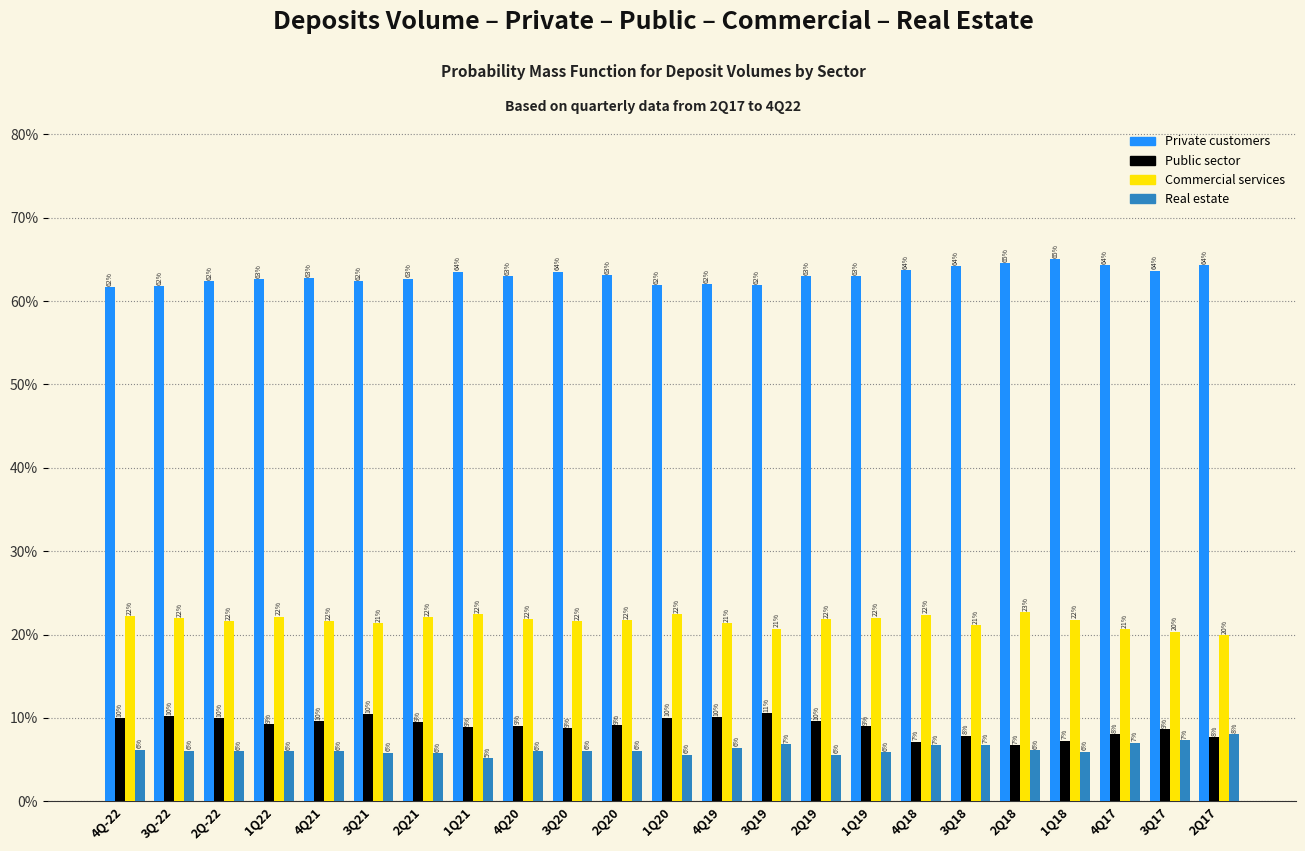

The Public sector series shows 2.1 at 4Q17. True or false?

False